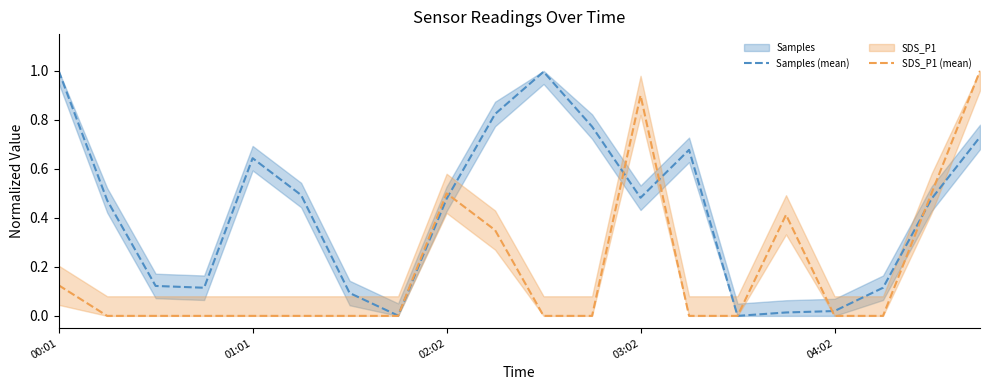

The value of Samples (mean) at 00:01 is 1.6. True or false?

False